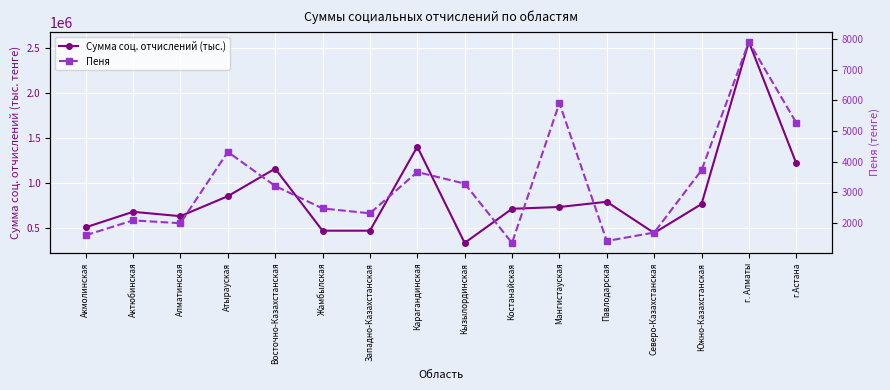

What is the average value of the Пеня series?

3263.6